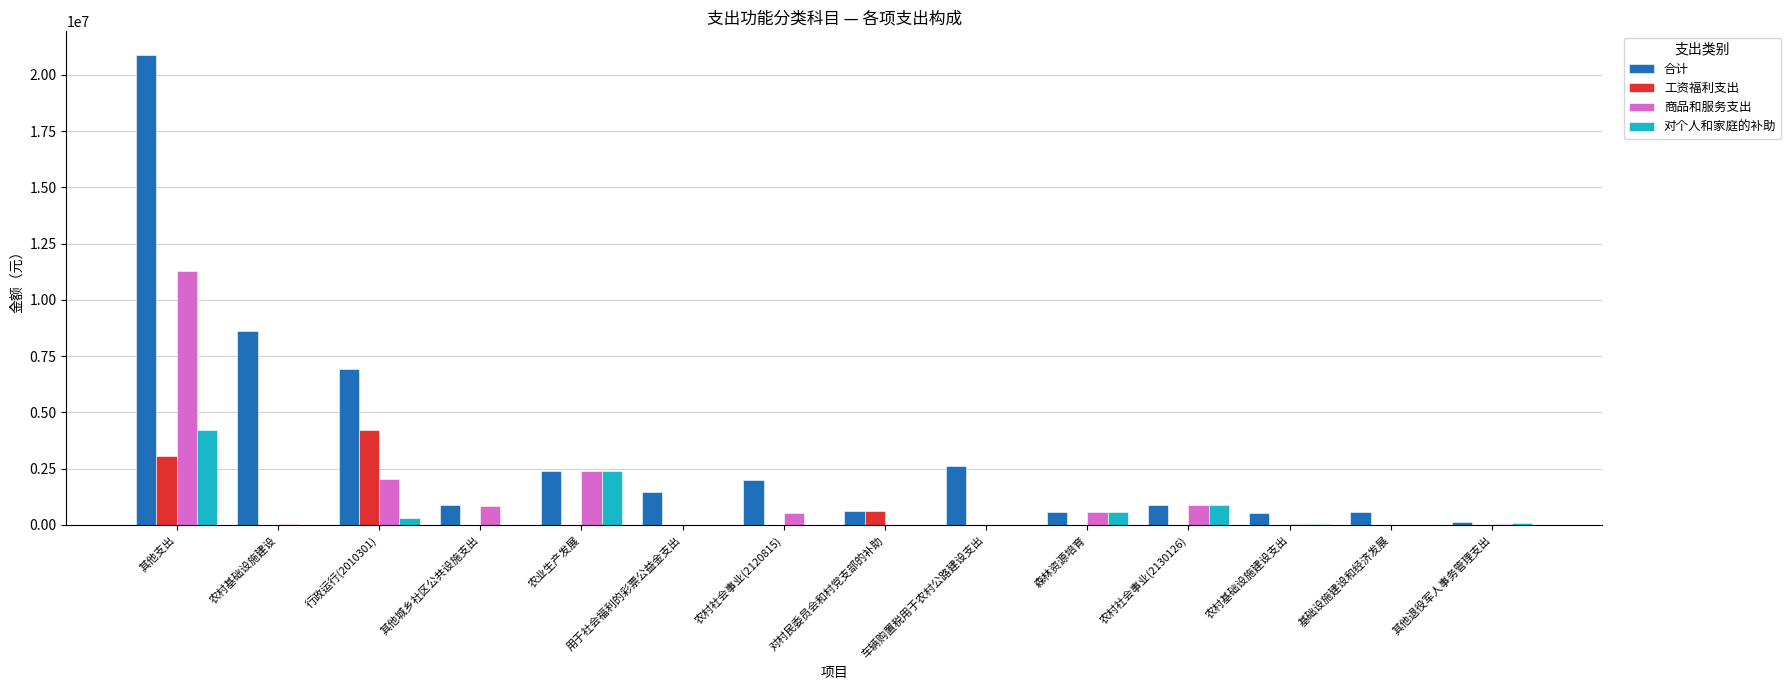

Count the number of data series in this chart.

4